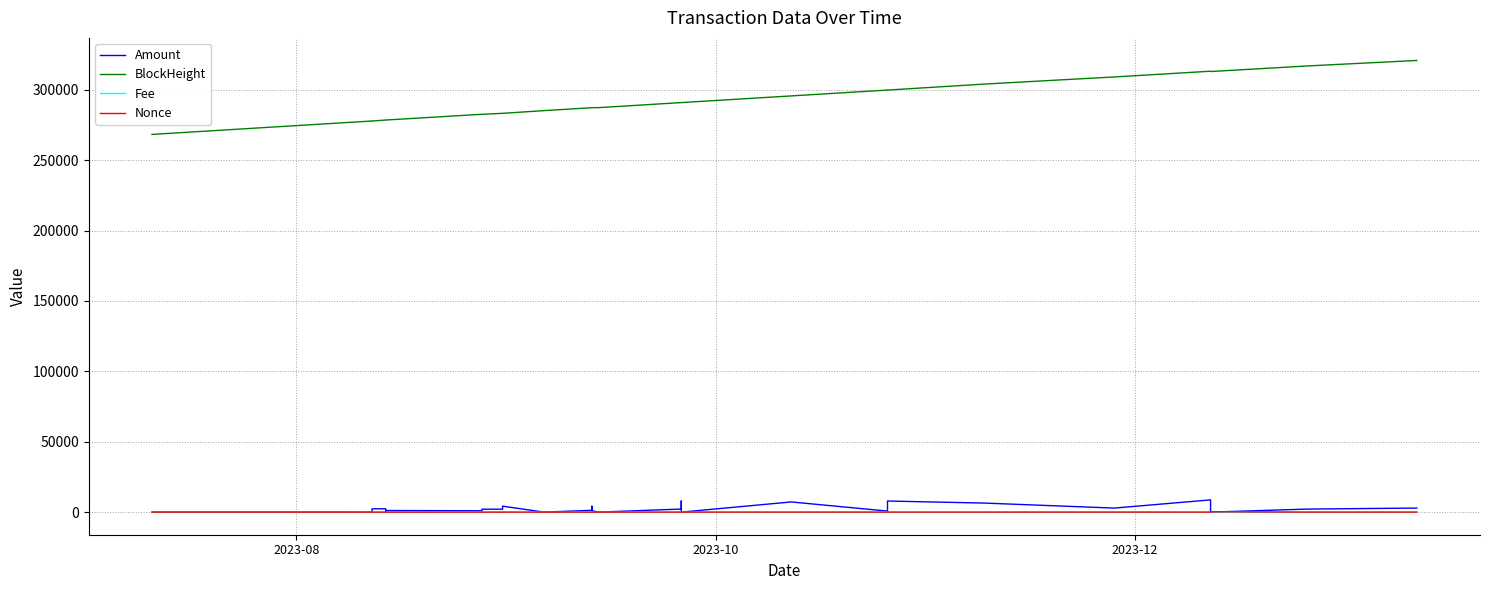

Is it true that BlockHeight equals 480854.4 at 9?

False